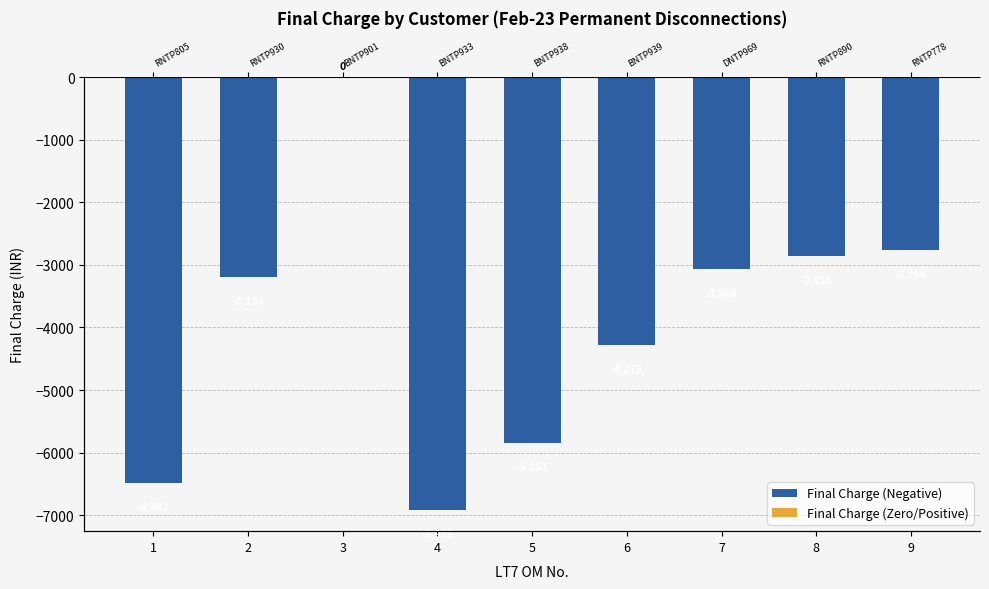

Reading left to right, transcribe all the data shown in this chart.

1=-6482	2=-3194	3=0	4=-6909	5=-5851	6=-4275	7=-3069	8=-2856	9=-2756